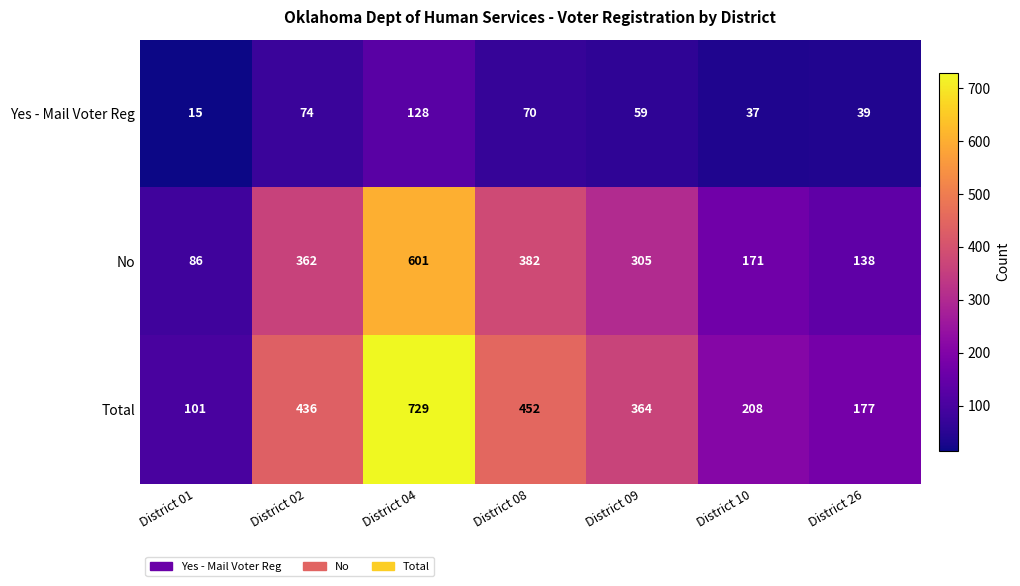

Is it true that No equals 277 at District 10?

False